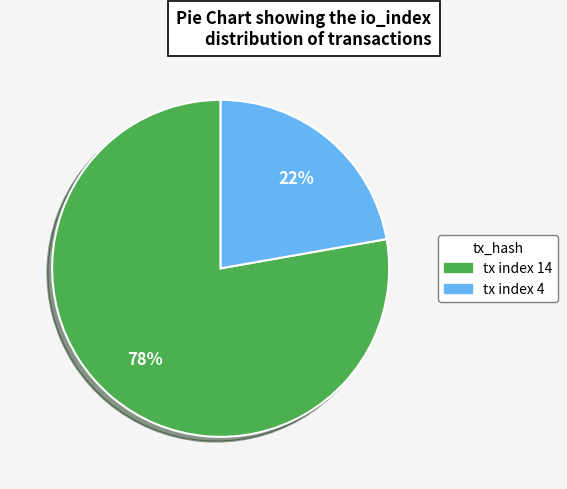

What percentage is the tx index 4 slice, to the nearest percent?

22%